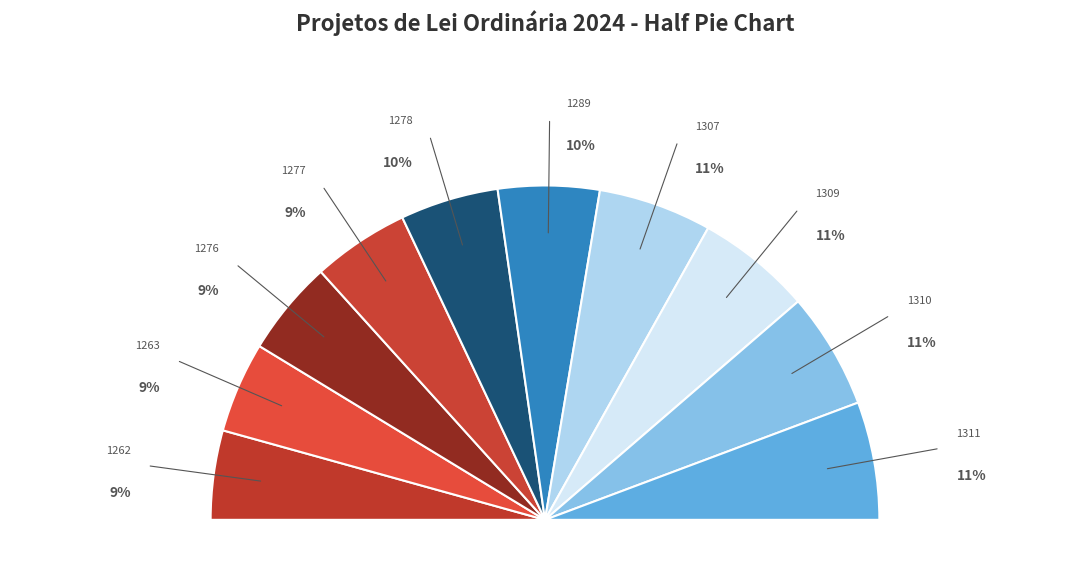

To the nearest percent, what percentage of the pie is 1263?

9%